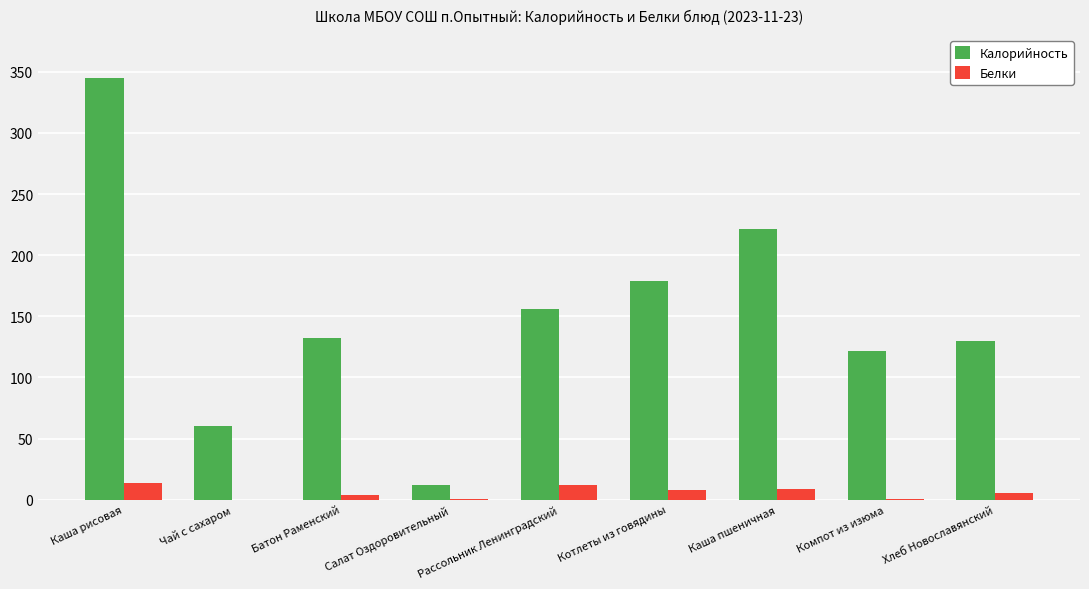

What is the average value of the Калорийность series?

150.9